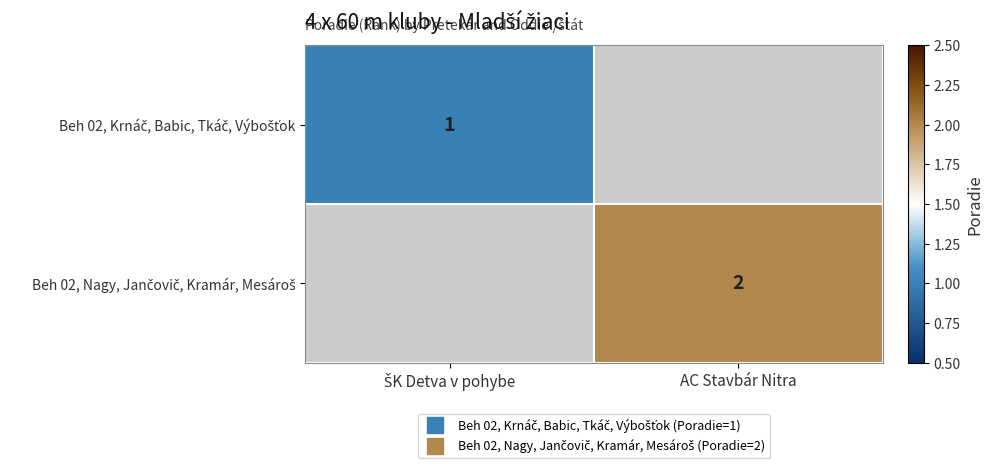

List the labels in order of Beh 02, Nagy, Jančovič, Kramár, Mesároš value, smallest first.

ŠK Detva v pohybe, AC Stavbár Nitra